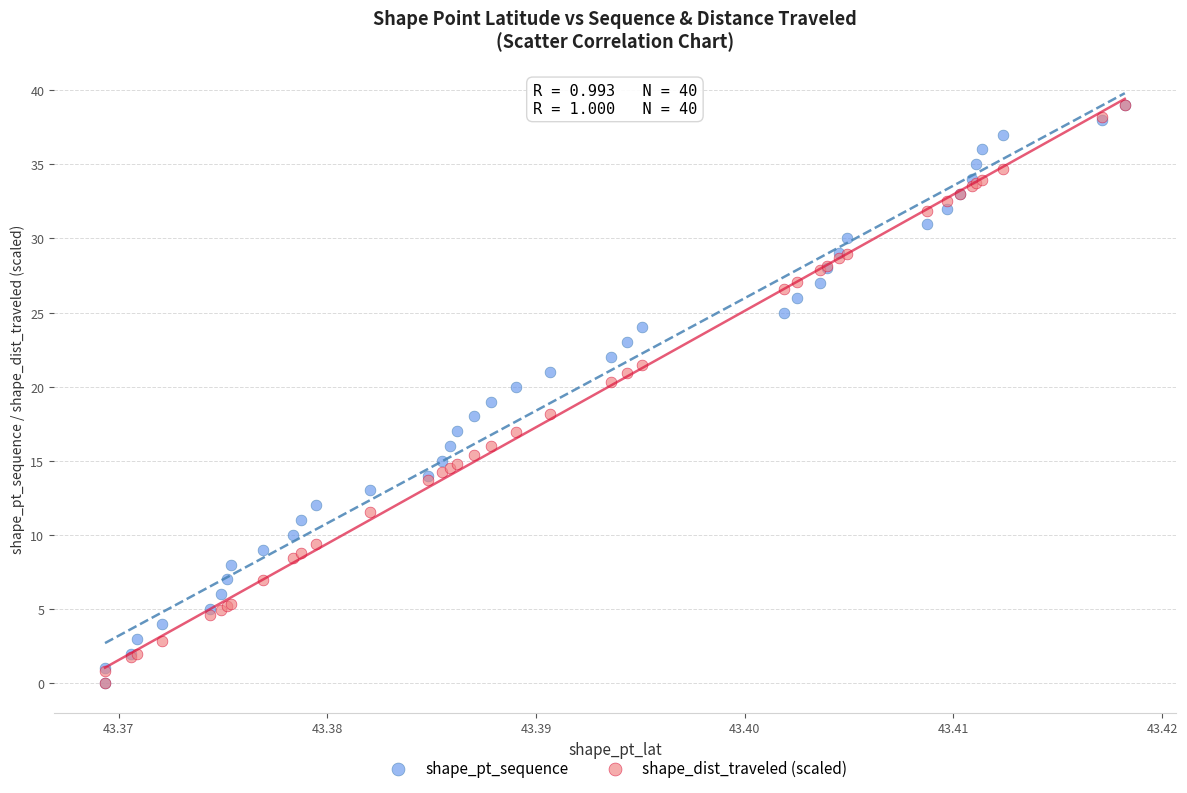

What are all the series names shown in the legend?

shape_pt_sequence, shape_dist_traveled (scaled)